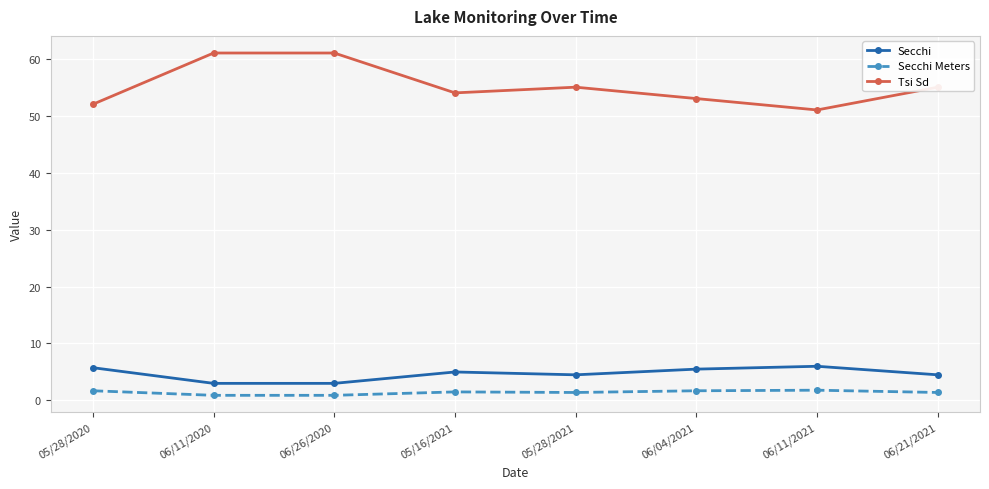

Is it true that Secchi Meters equals 0.9 at 06/26/2020?

True